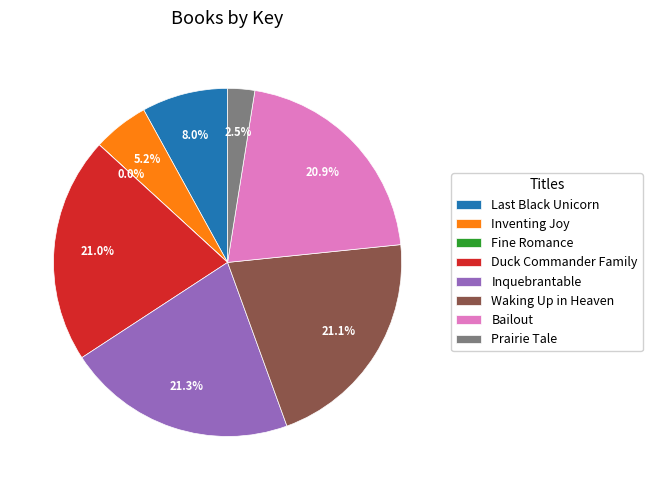

Approximately how many times larger is the value at Inventing Joy compared to Duck Commander Family?

0.2